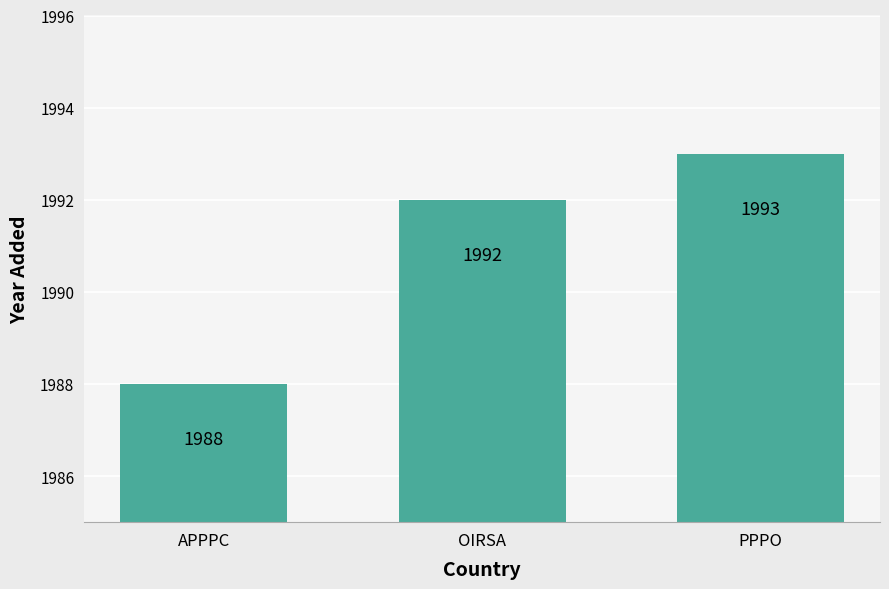

What is the greatest value displayed?

1993